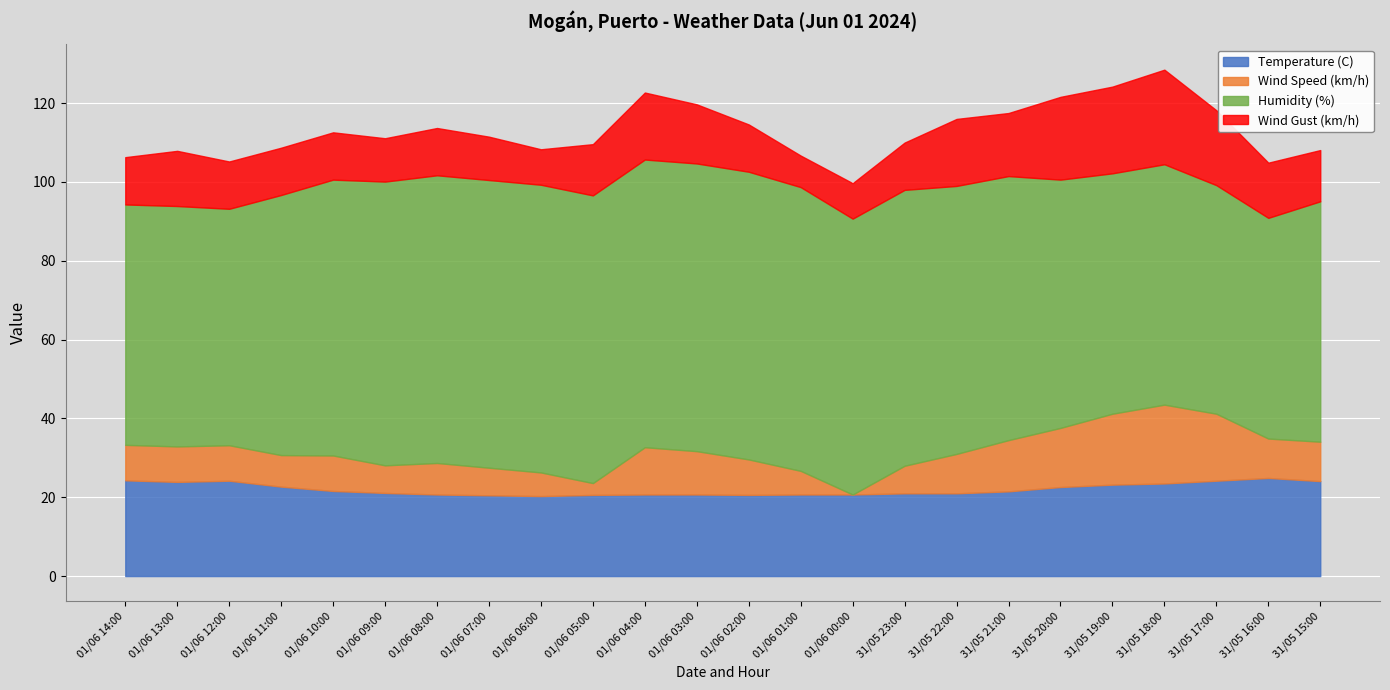

Reading right to left, list all the values displayed in this chart.

Temperature (C): 31/05 15:00=24.1	31/05 16:00=24.9	31/05 17:00=24.2	31/05 18:00=23.5	31/05 19:00=23.2	31/05 20:00=22.6	31/05 21:00=21.5	31/05 22:00=21.0	31/05 23:00=21.0	01/06 00:00=20.7	01/06 01:00=20.7	01/06 02:00=20.6	01/06 03:00=20.7	01/06 04:00=20.7	01/06 05:00=20.6	01/06 06:00=20.3	01/06 07:00=20.5	01/06 08:00=20.7	01/06 09:00=21.1	01/06 10:00=21.6	01/06 11:00=22.7	01/06 12:00=24.2	01/06 13:00=23.9	01/06 14:00=24.3
Wind Speed (km/h): 31/05 15:00=10.0	31/05 16:00=10.0	31/05 17:00=17.0	31/05 18:00=20.0	31/05 19:00=18.0	31/05 20:00=15.0	31/05 21:00=13.0	31/05 22:00=10.0	31/05 23:00=7.0	01/06 00:00=0.0	01/06 01:00=6.0	01/06 02:00=9.0	01/06 03:00=11.0	01/06 04:00=12.0	01/06 05:00=3.0	01/06 06:00=6.0	01/06 07:00=7.0	01/06 08:00=8.0	01/06 09:00=7.0	01/06 10:00=9.0	01/06 11:00=8.0	01/06 12:00=9.0	01/06 13:00=9.0	01/06 14:00=9.0
Humidity (%): 31/05 15:00=61.0	31/05 16:00=56.0	31/05 17:00=58.0	31/05 18:00=61.0	31/05 19:00=61.0	31/05 20:00=63.0	31/05 21:00=67.0	31/05 22:00=68.0	31/05 23:00=70.0	01/06 00:00=70.0	01/06 01:00=72.0	01/06 02:00=73.0	01/06 03:00=73.0	01/06 04:00=73.0	01/06 05:00=73.0	01/06 06:00=73.0	01/06 07:00=73.0	01/06 08:00=73.0	01/06 09:00=72.0	01/06 10:00=70.0	01/06 11:00=66.0	01/06 12:00=60.0	01/06 13:00=61.0	01/06 14:00=61.0
Wind Gust (km/h): 31/05 15:00=13.0	31/05 16:00=14.0	31/05 17:00=19.0	31/05 18:00=24.0	31/05 19:00=22.0	31/05 20:00=21.0	31/05 21:00=16.0	31/05 22:00=17.0	31/05 23:00=12.0	01/06 00:00=9.0	01/06 01:00=8.0	01/06 02:00=12.0	01/06 03:00=15.0	01/06 04:00=17.0	01/06 05:00=13.0	01/06 06:00=9.0	01/06 07:00=11.0	01/06 08:00=12.0	01/06 09:00=11.0	01/06 10:00=12.0	01/06 11:00=12.0	01/06 12:00=12.0	01/06 13:00=14.0	01/06 14:00=12.0